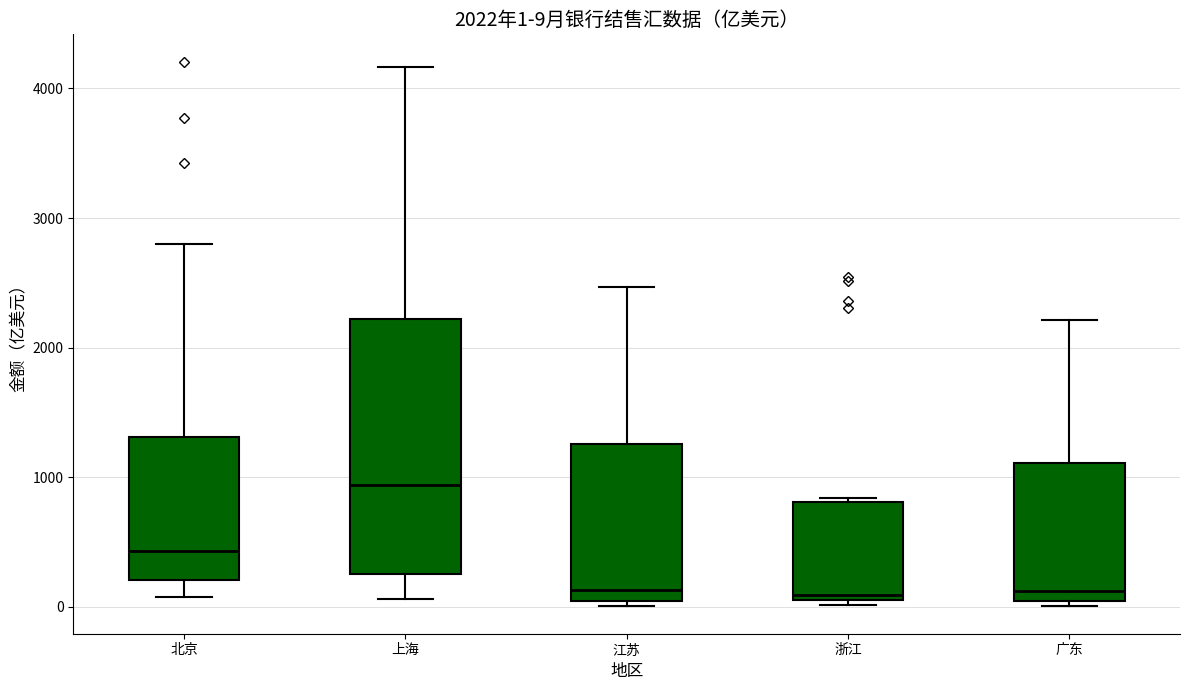

Comparing the boxes themselves (not the whiskers), which one is the tallest?

上海